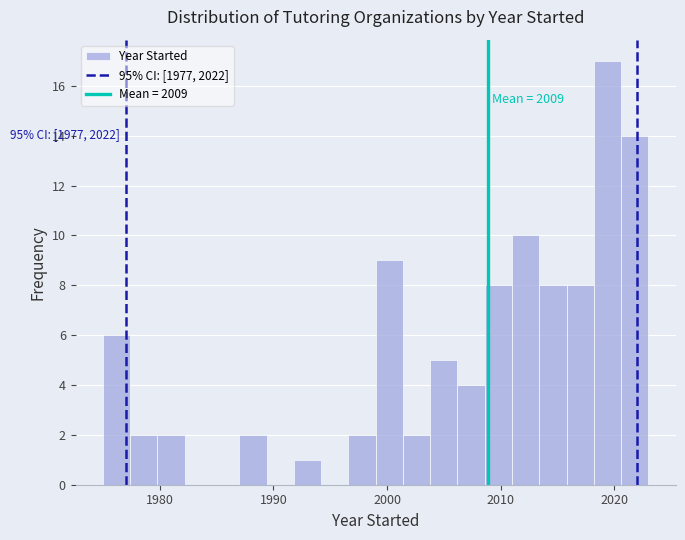

Read against the x-axis, roughly where is the centre of the tallest bar?

2019